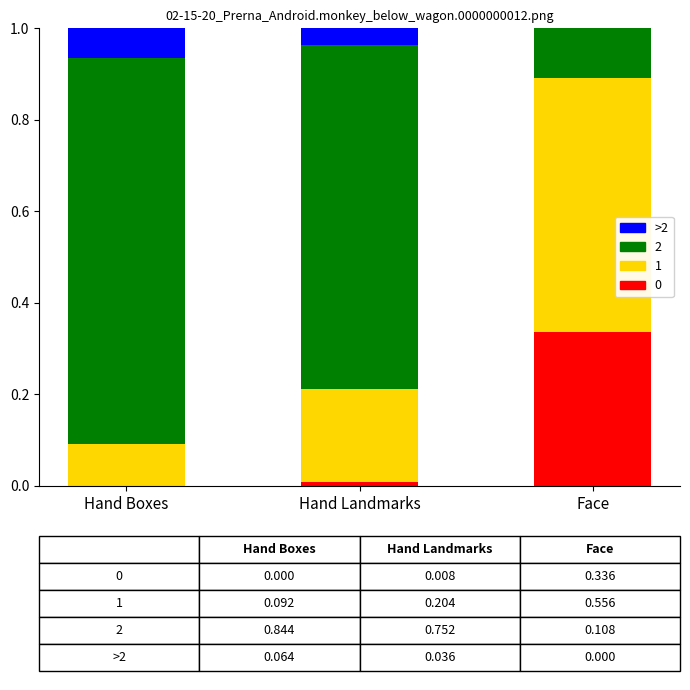

How many data points does each series have?

3